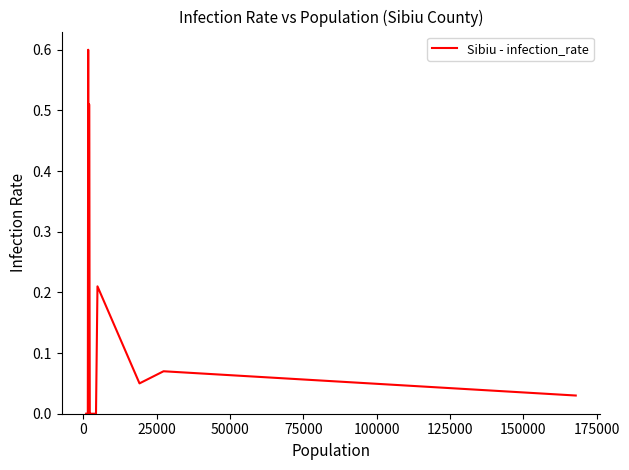

What is the greatest value displayed?

0.6